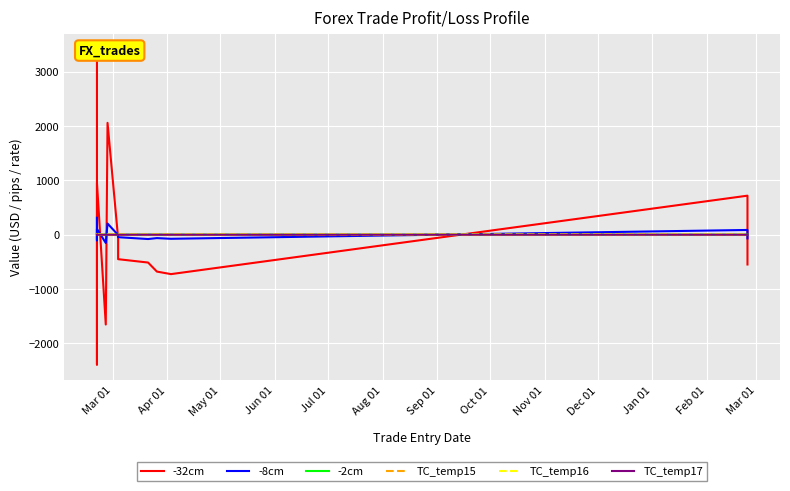

Rank the series by their maximum value, from lowest to highest.

TC_temp15, TC_temp17, -2cm, TC_temp16, -8cm, -32cm